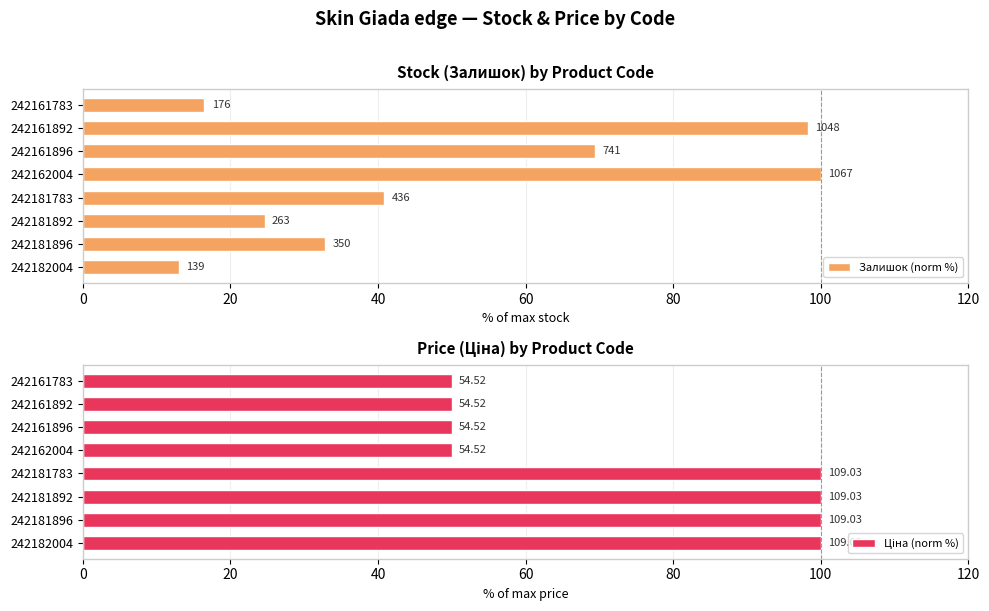

What is the difference between the maximum and second lowest values in the Залишок (norm %) series?

83.5